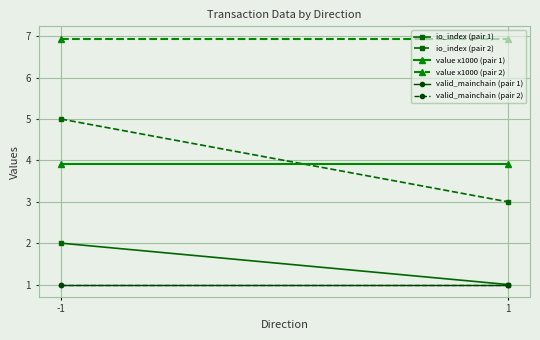

At -1, list the series in order from smallest to largest.

valid_mainchain (pair 1), valid_mainchain (pair 2), io_index (pair 1), value x1000 (pair 1), io_index (pair 2), value x1000 (pair 2)